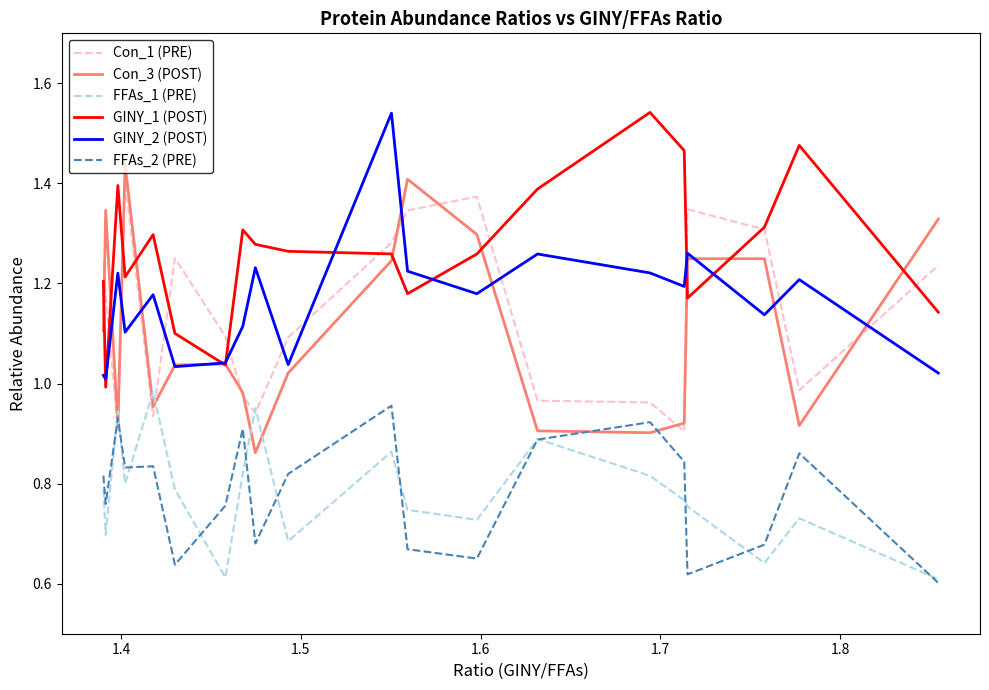

True or false: FFAs_2 (PRE) and GINY_2 (POST) cross at least once.

False